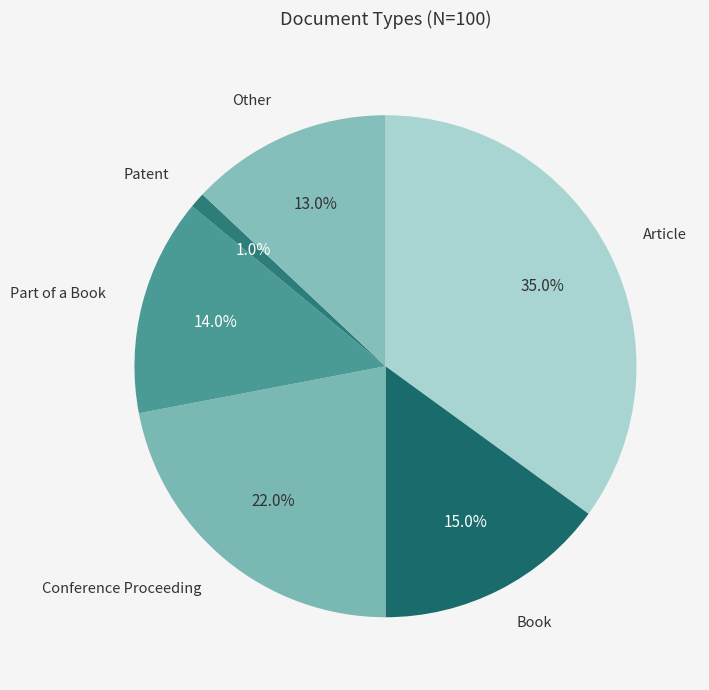

Does Conference Proceeding account for over 50% of the chart?

No